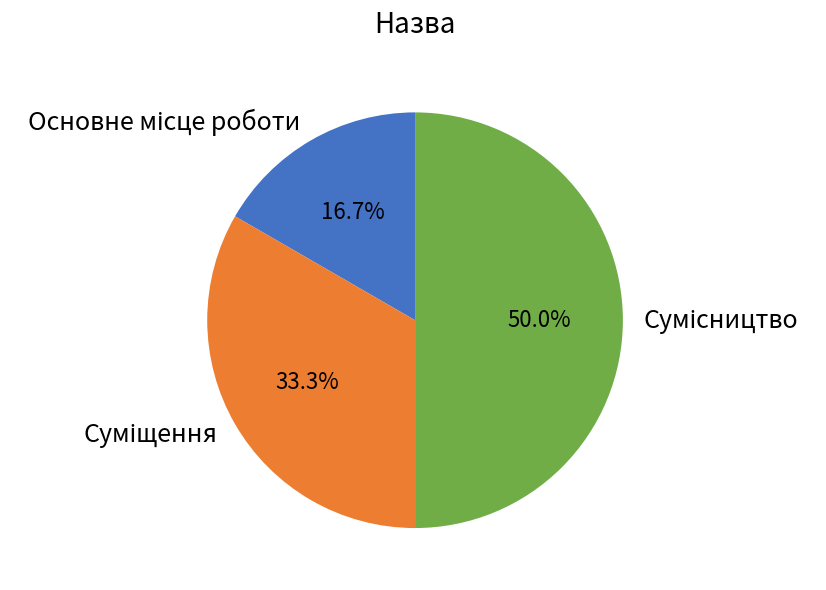

Approximately how many times larger is the value at Основне місце роботи compared to Сумісництво?

0.3